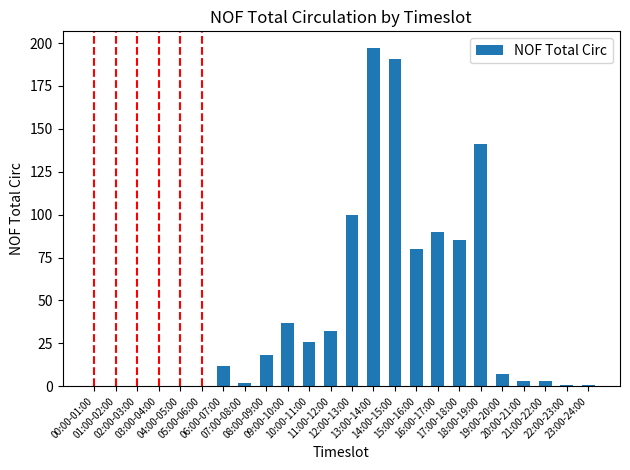

What is the maximum value shown in the chart?

197